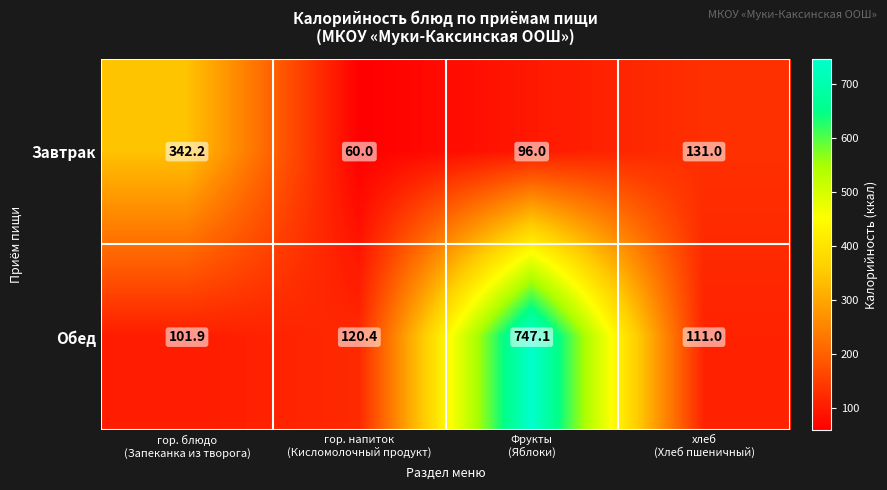

List the series in order of their peak value, lowest first.

Завтрак, Обед